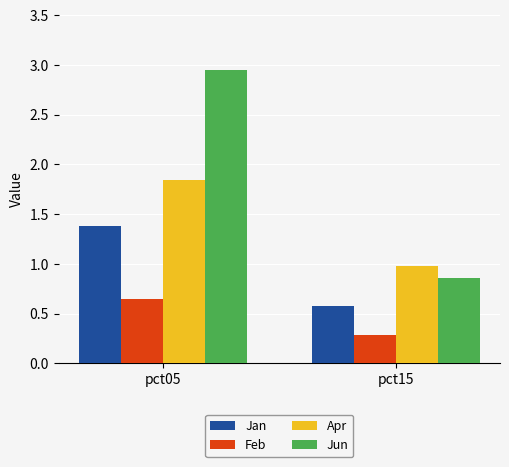

List the labels in order of Feb value, largest first.

pct05, pct15